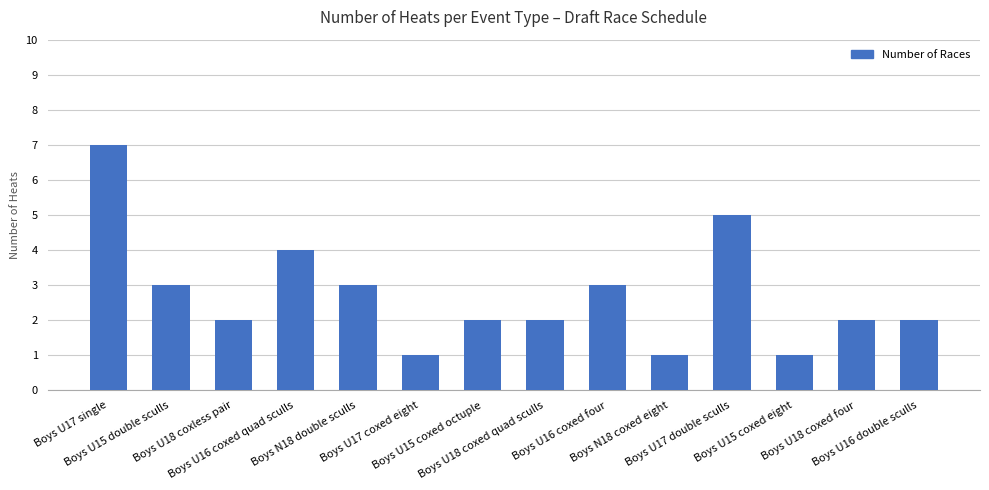

At which category does the chart reach its peak across all series?

Boys U17 single